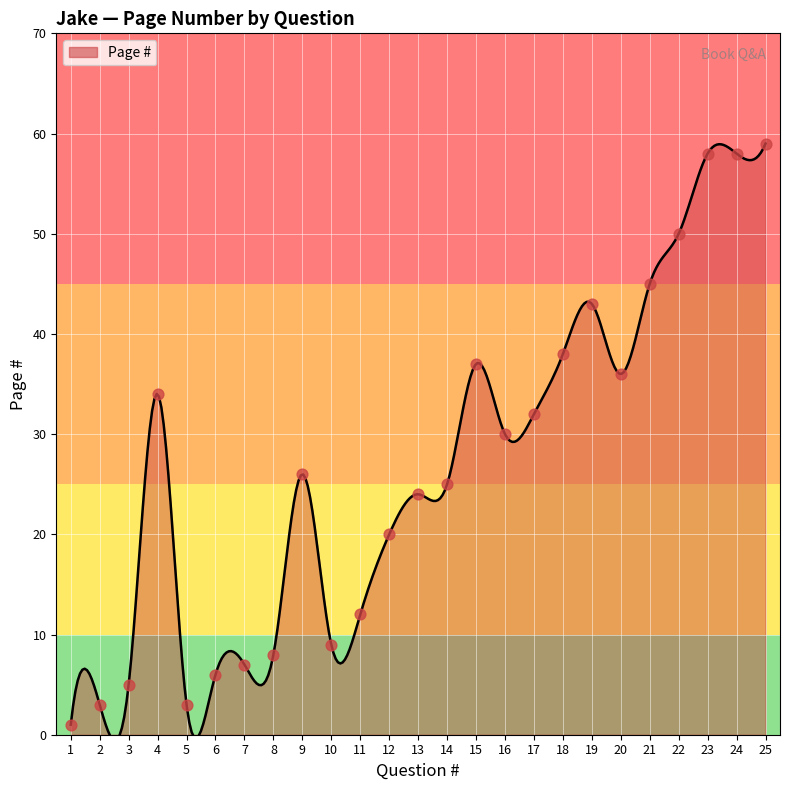

Which has a higher value, 5 or 10?

10